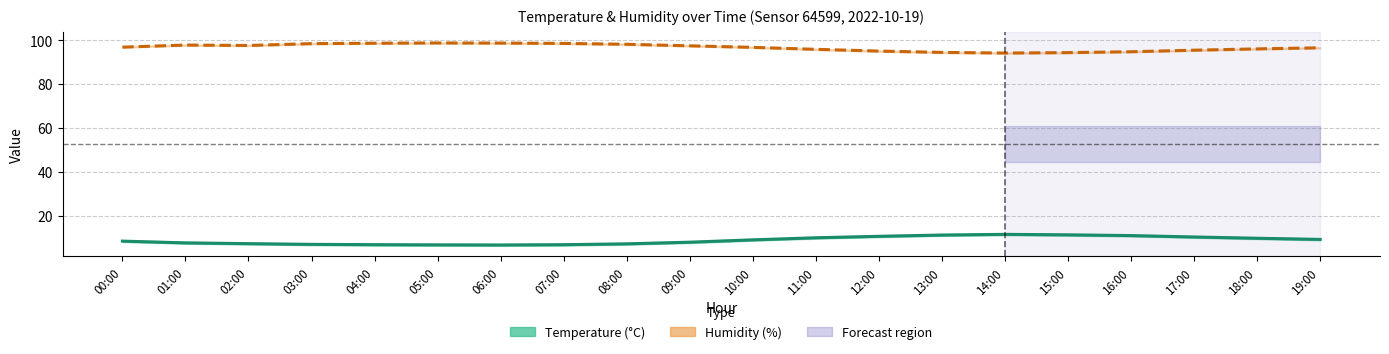

Reading left to right, transcribe all the data shown in this chart.

Temperature (°C): 8.3	7.5	7.2	6.9	6.7	6.6	6.6	6.7	7.1	7.8	8.9	9.9	10.5	11.1	11.4	11.2	10.9	10.2	9.7	9.1
Humidity (%): 96.9	97.8	97.7	98.5	98.7	98.8	98.8	98.6	98.2	97.5	96.8	95.9	95.1	94.5	94.2	94.4	94.8	95.5	96.1	96.6